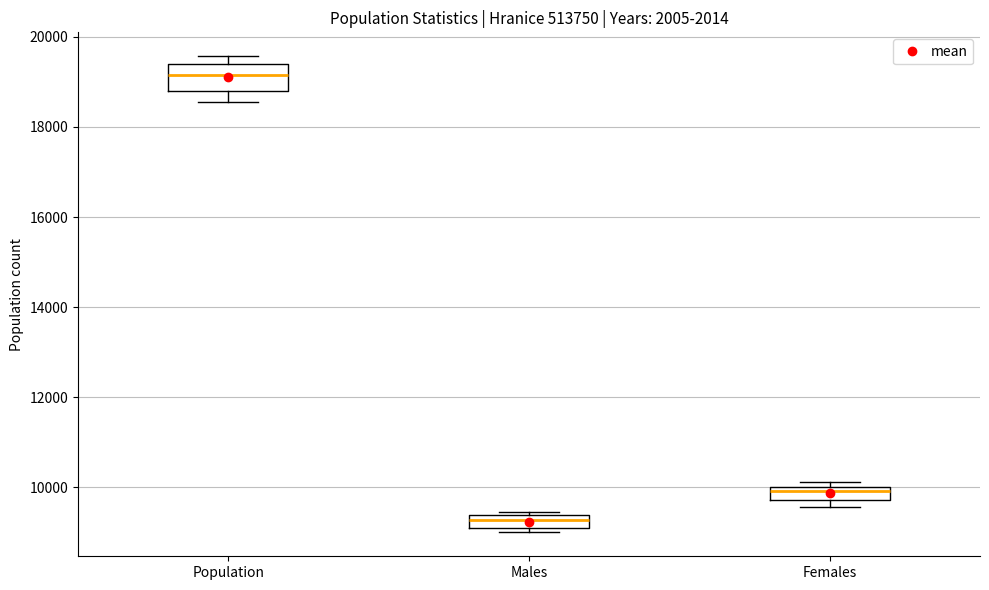

Which box has the lowest median line?

Males